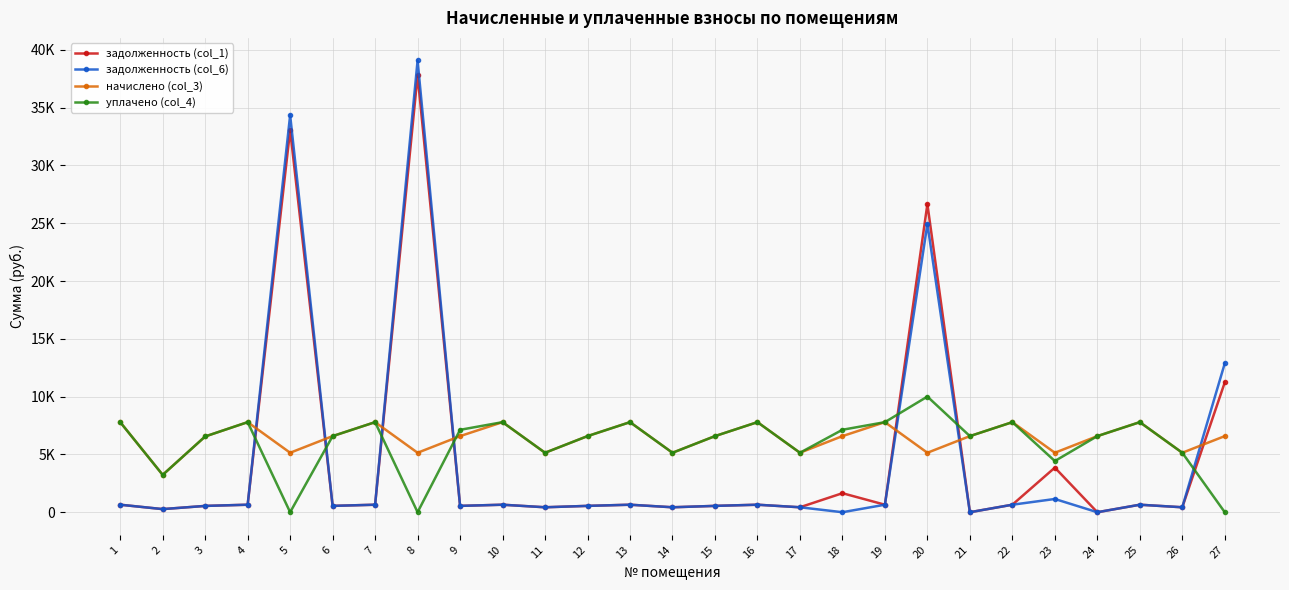

At which category does начислено (col_3) reach its first local valley?

2